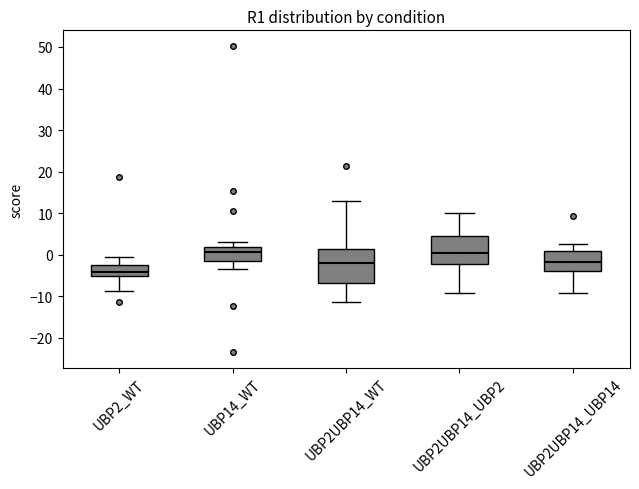

Comparing the boxes themselves (not the whiskers), which one is the tallest?

UBP2UBP14_WT